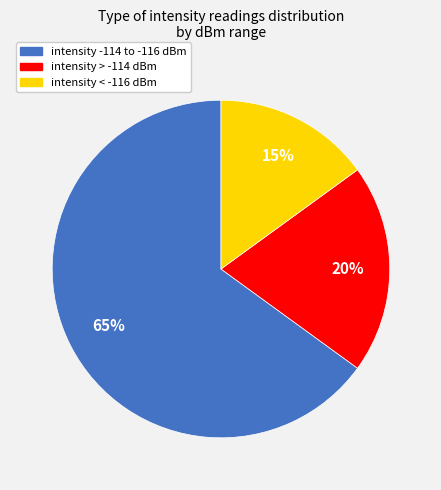

Is there a majority slice in this chart?

Yes